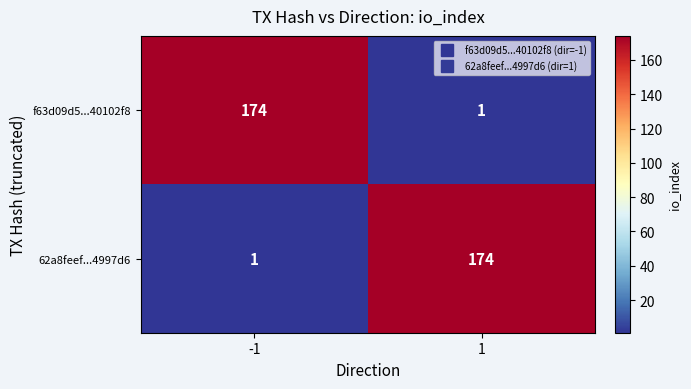

The value of 62a8feef...4997d6 at -1 is 1. True or false?

True